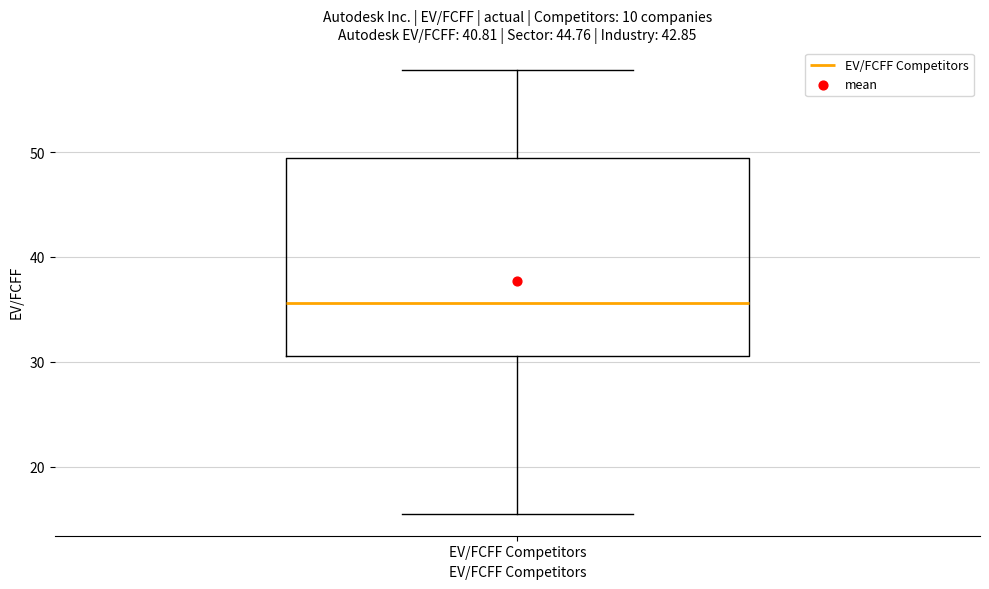

Read this box plot against the y-axis: the position of the median line, the range covered by the box, and the ends of both whiskers. The values are not printed on the chart, so give them approximately, as read against the axis.

median 36, box 31 to 49, whiskers 16 to 58